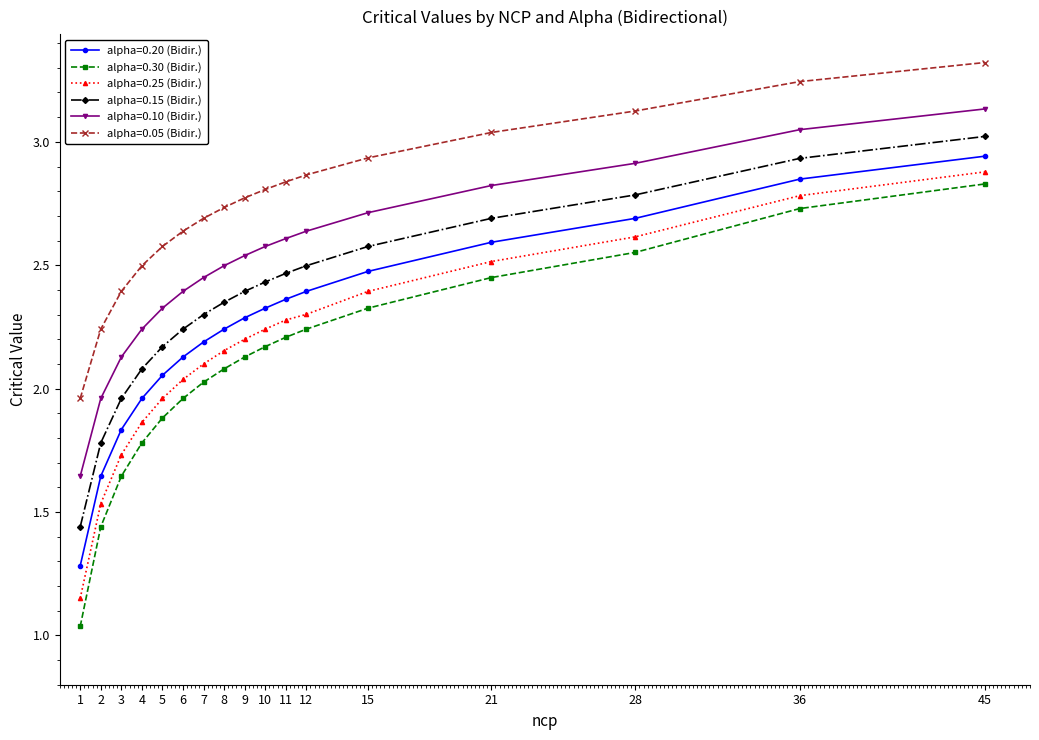

At which label does alpha=0.10 (Bidir.) reach its peak?

45